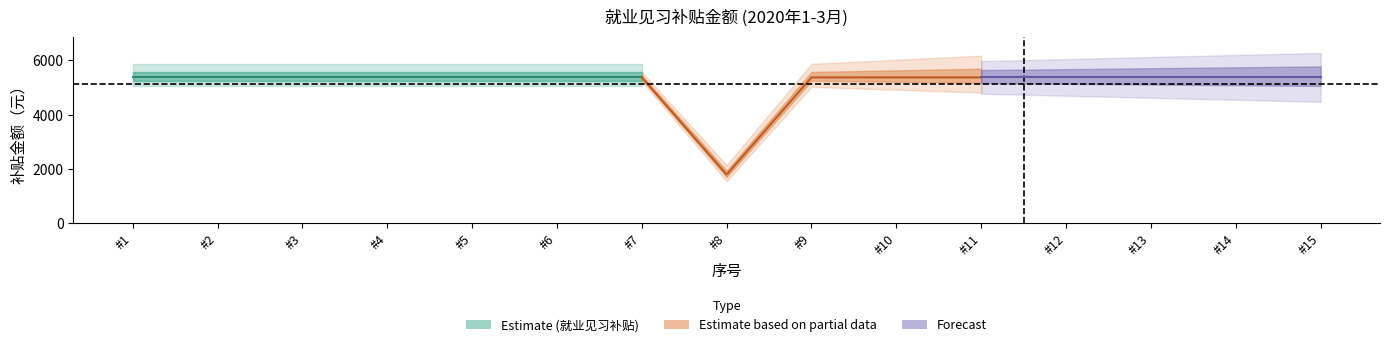

What is the sum of all values?

76970